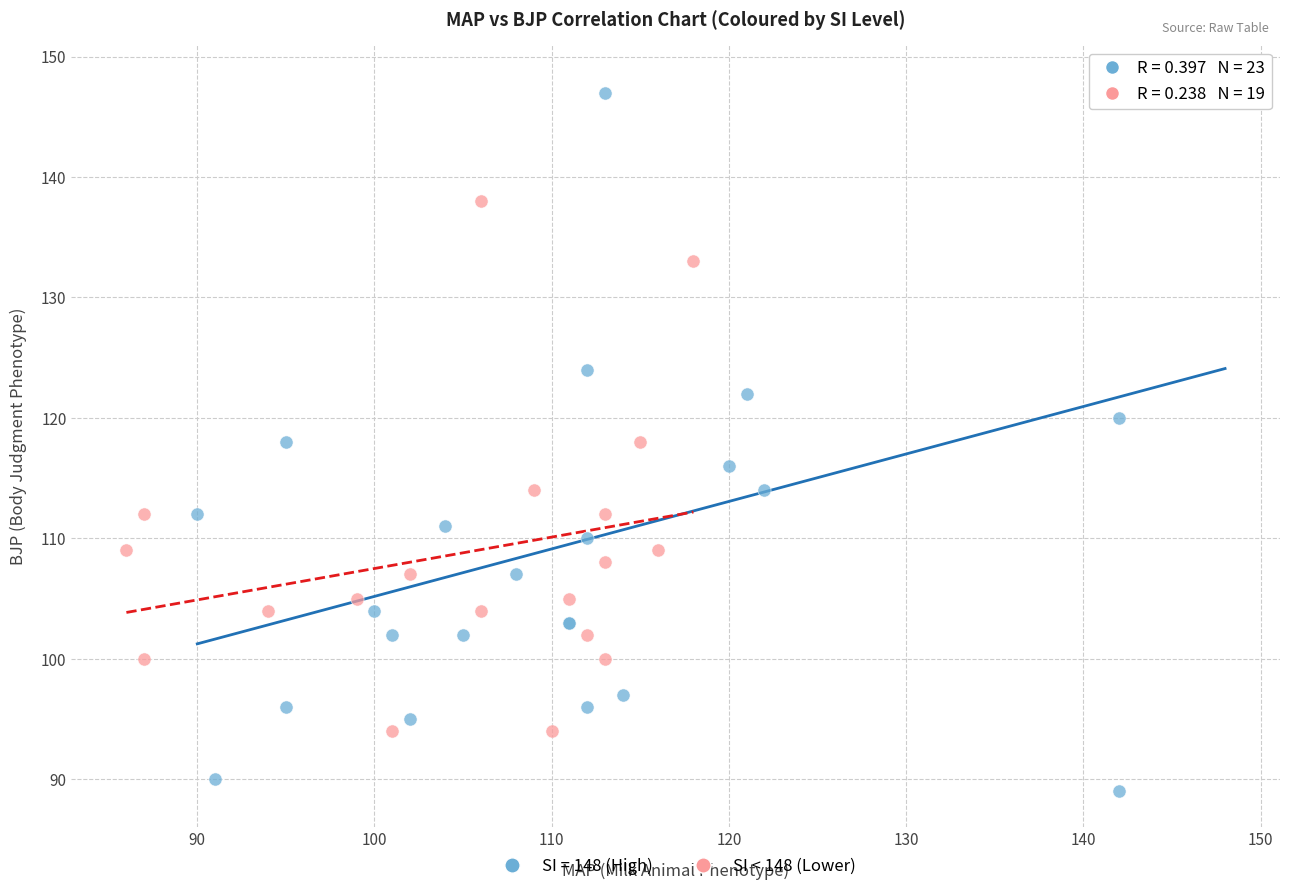

Which series has the widest spread of Y values?

SI = 148 (High)